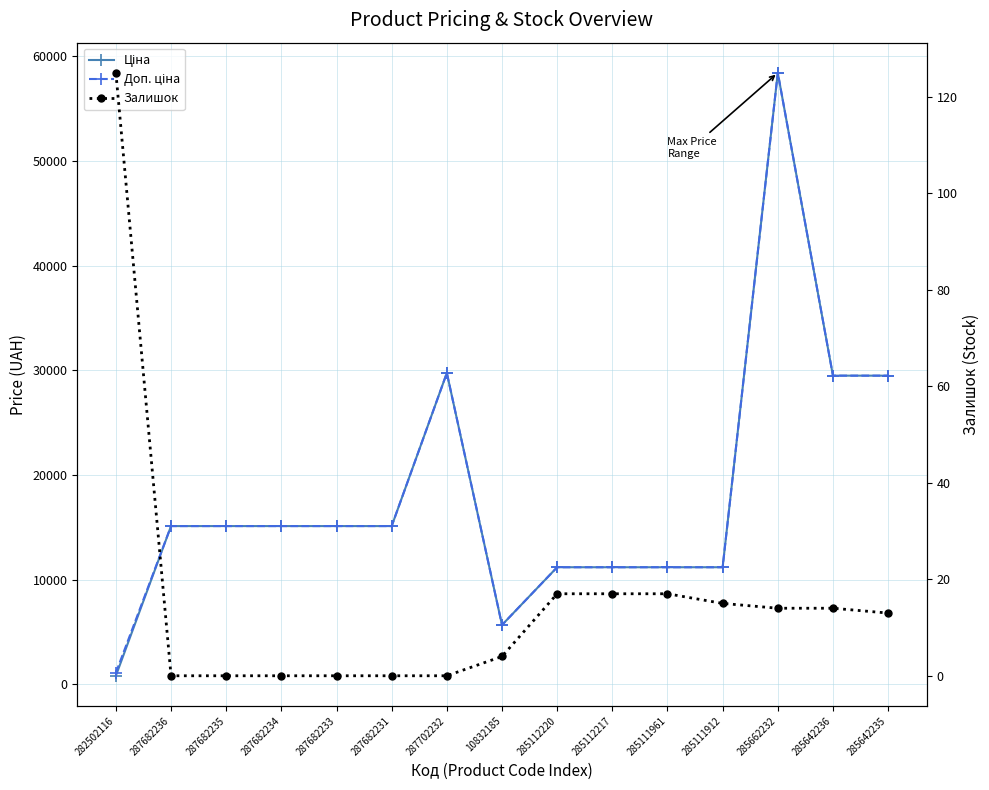

True or false: Доп. ціна and Ціна intersect in this chart.

False